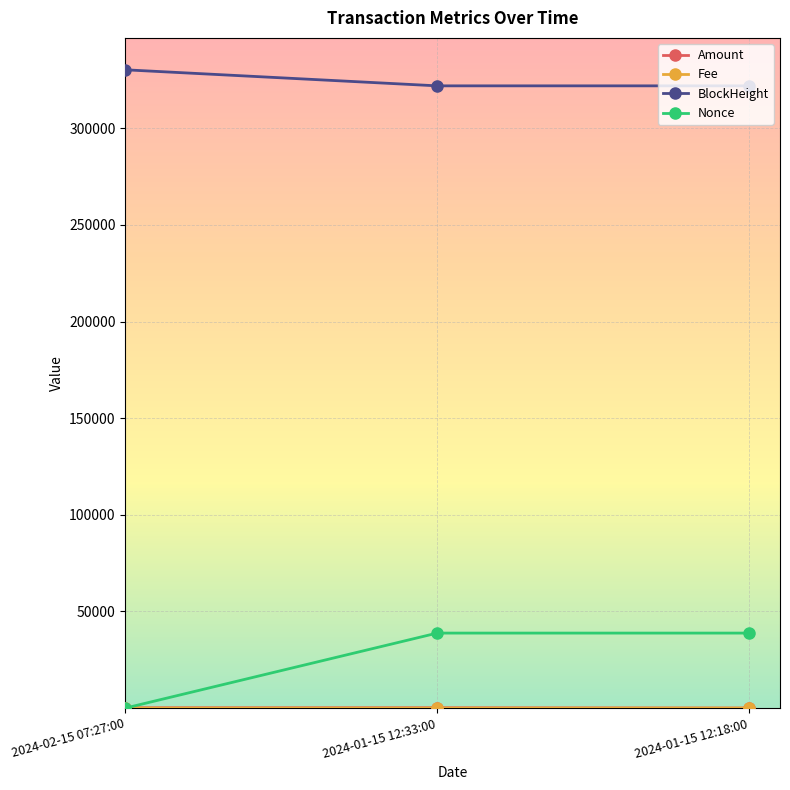

At which category does the chart reach its peak across all series?

2024-02-15 07:27:00